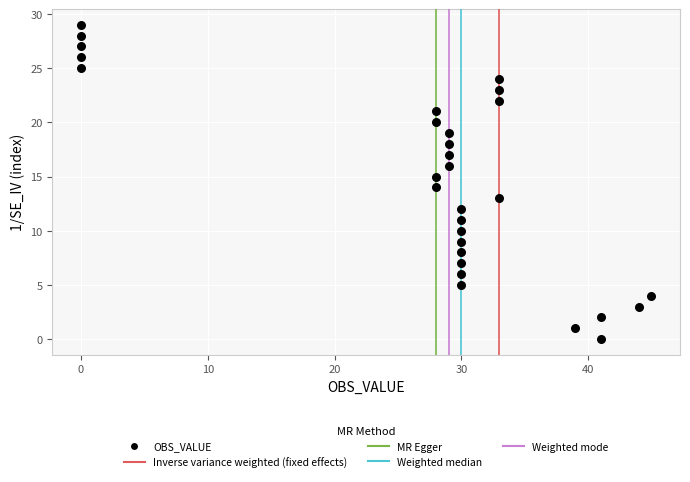

What is the range of Y values (max minus min)?

29